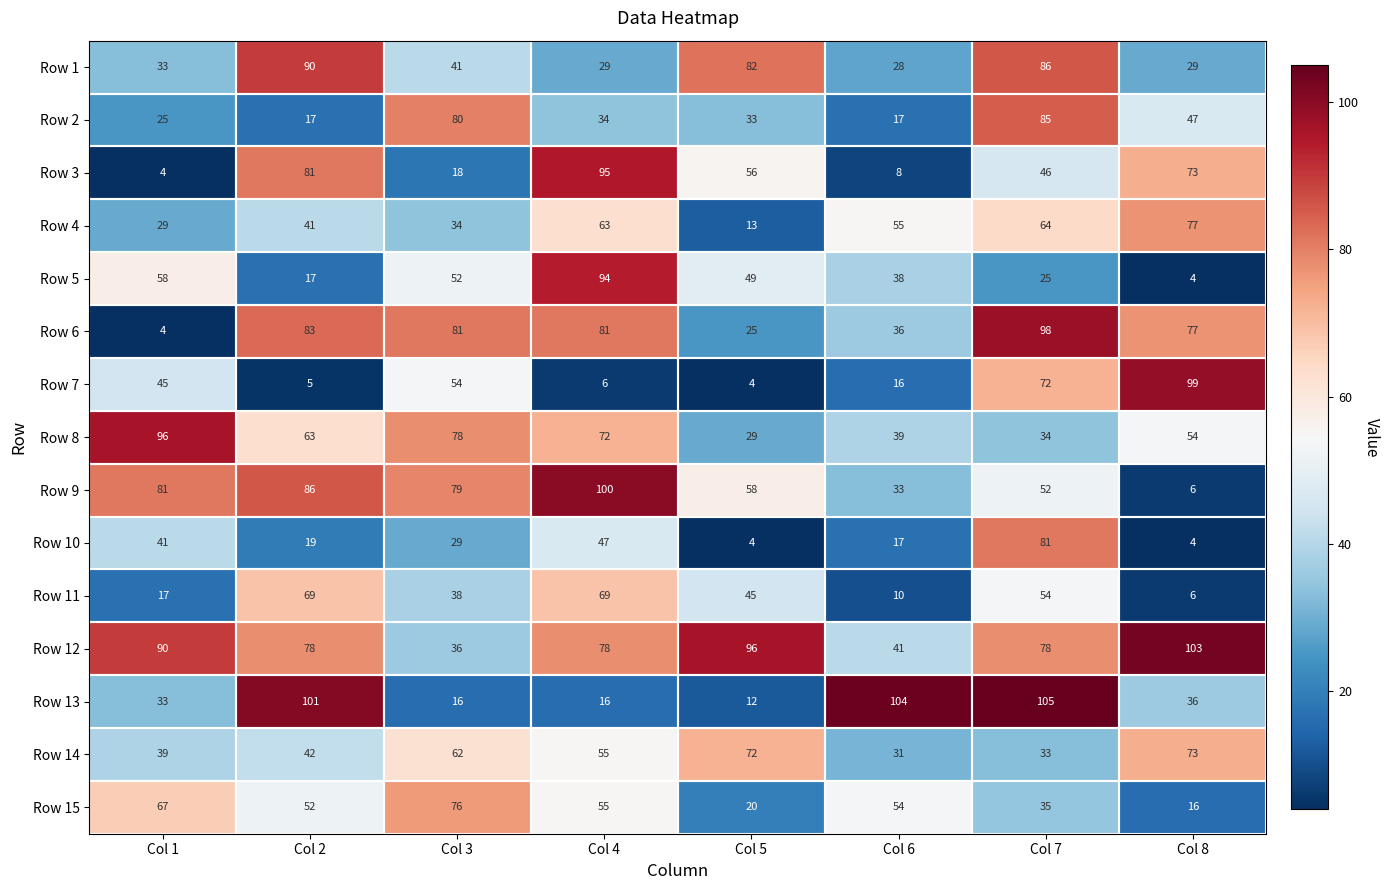

What is the difference between the highest and lowest values at Col 1?

92